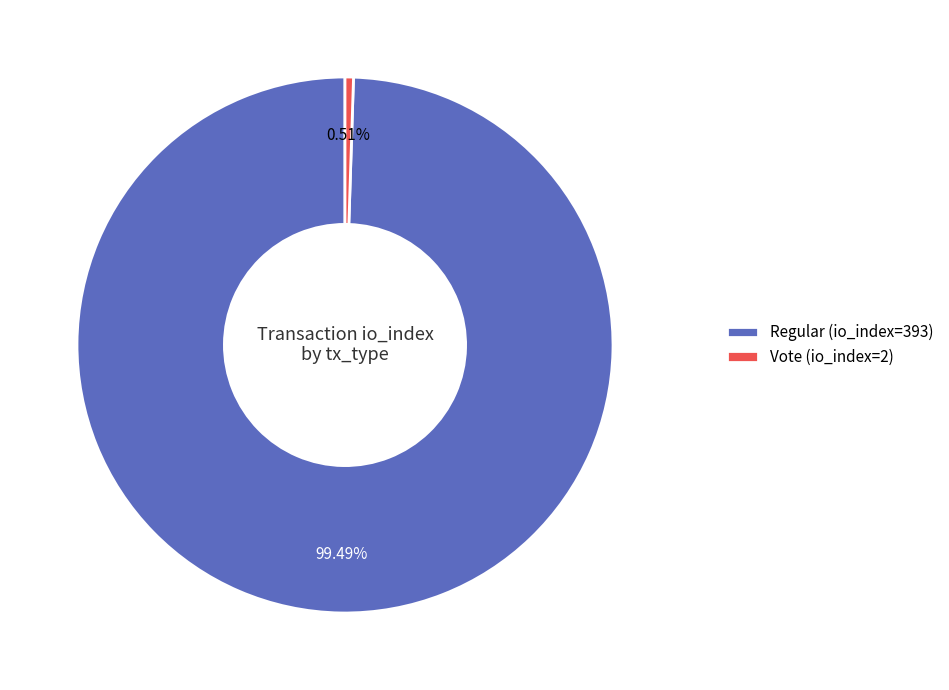

Is there a majority slice in this chart?

Yes